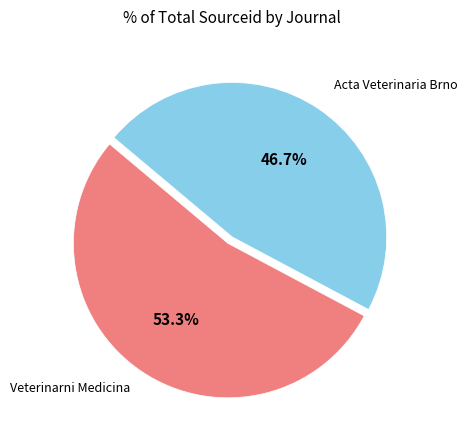

The Acta Veterinaria Brno slice represents 42% of the pie. True or false?

False